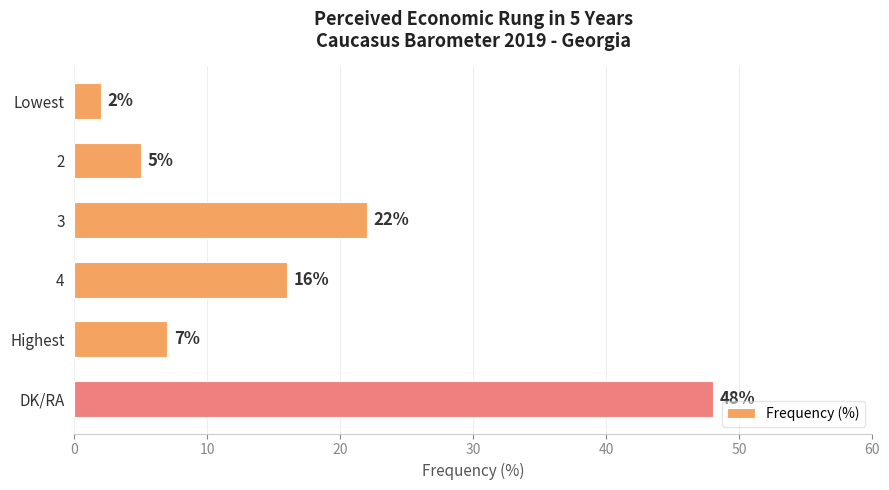

Are the bars horizontal?

Yes